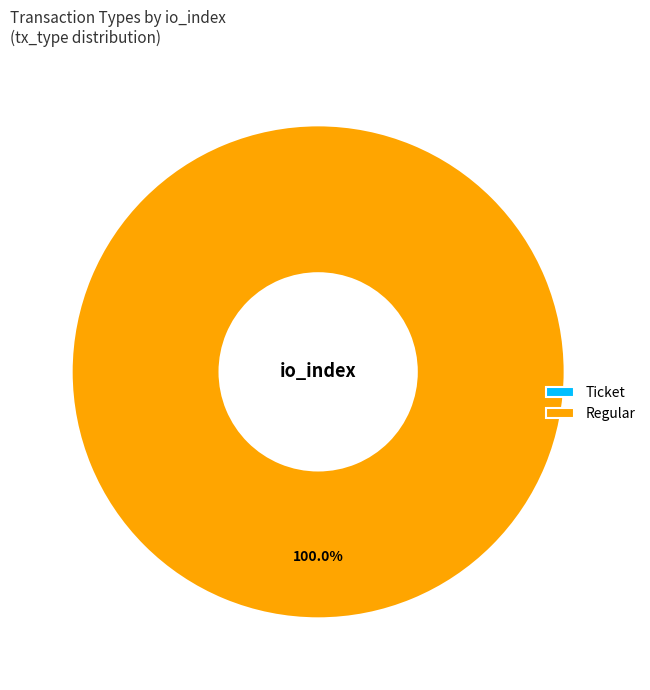

Is there a majority slice in this chart?

Yes